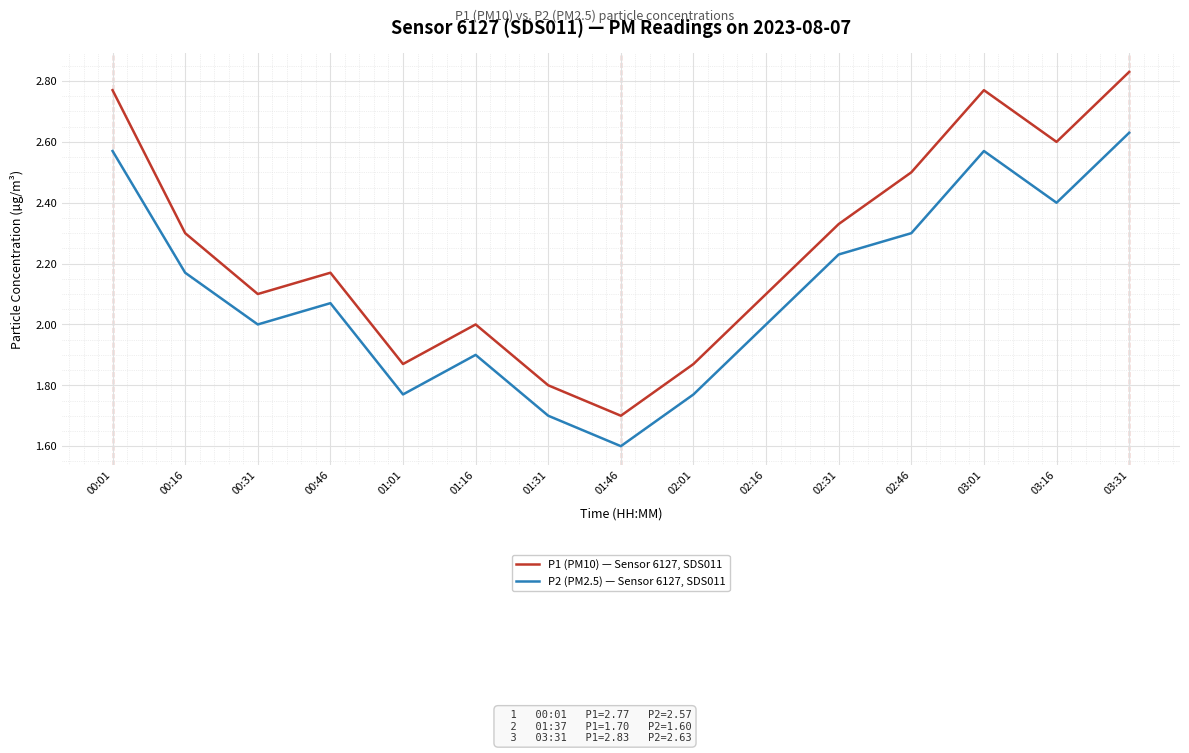

What value does the P1 (PM10) — Sensor 6127, SDS011 series have at 01:16?

2.0